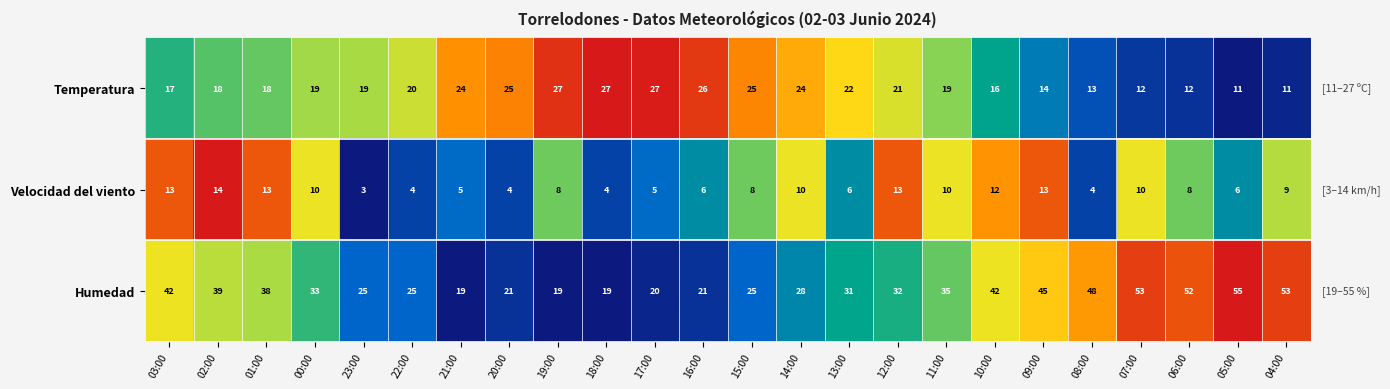

Is the value of Velocidad del viento at 04:00 greater than the value of Temperatura at 02:00?

No